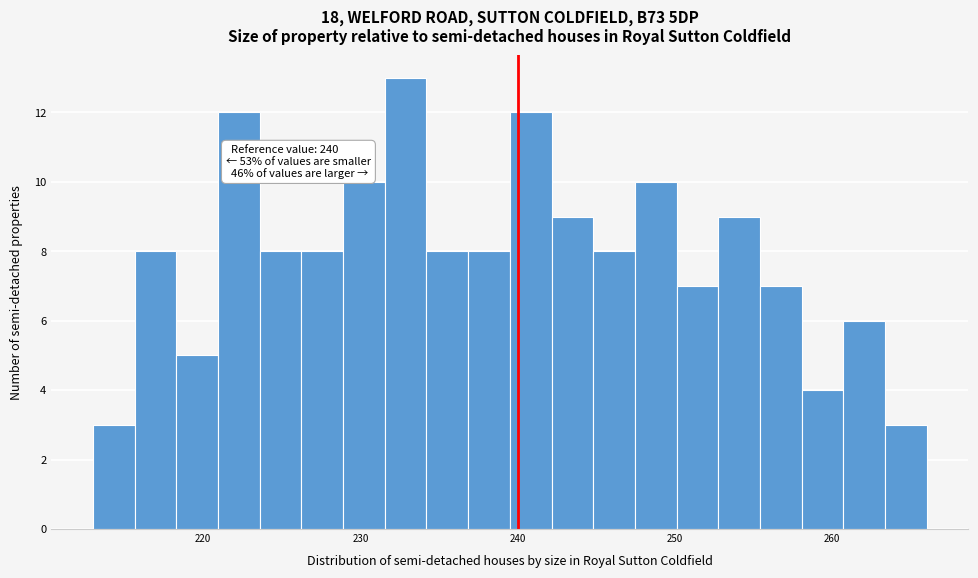

Read against the x-axis, roughly where is the centre of the tallest bar?

233